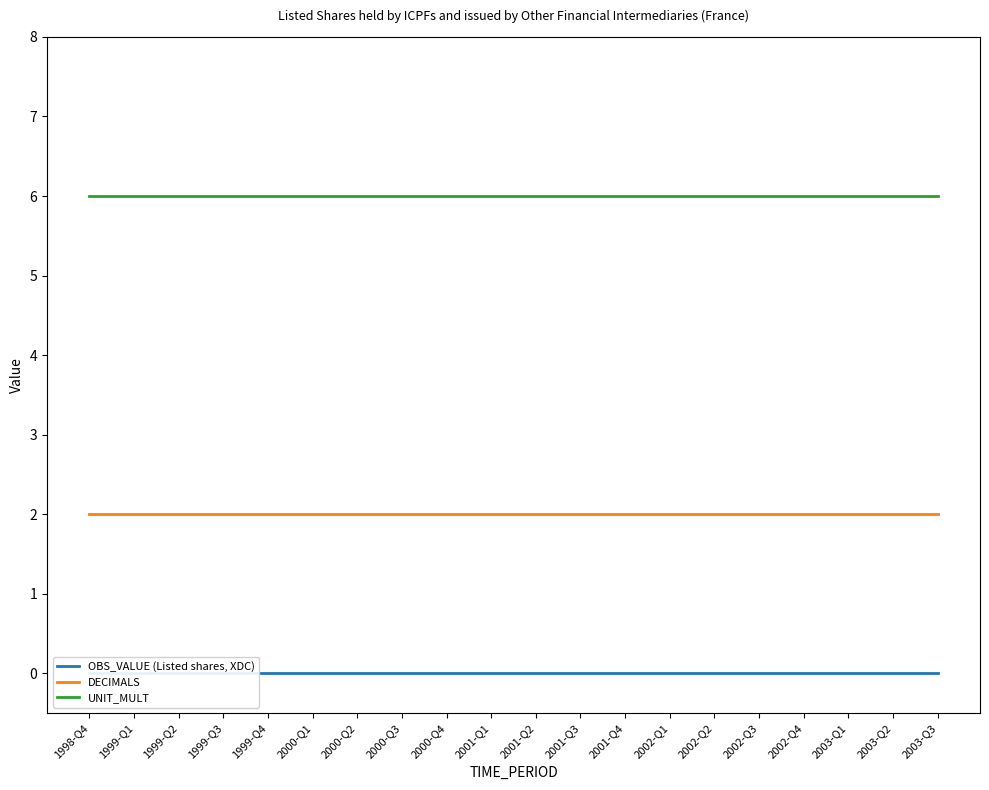

True or false: UNIT_MULT and OBS_VALUE (Listed shares, XDC) intersect in this chart.

False